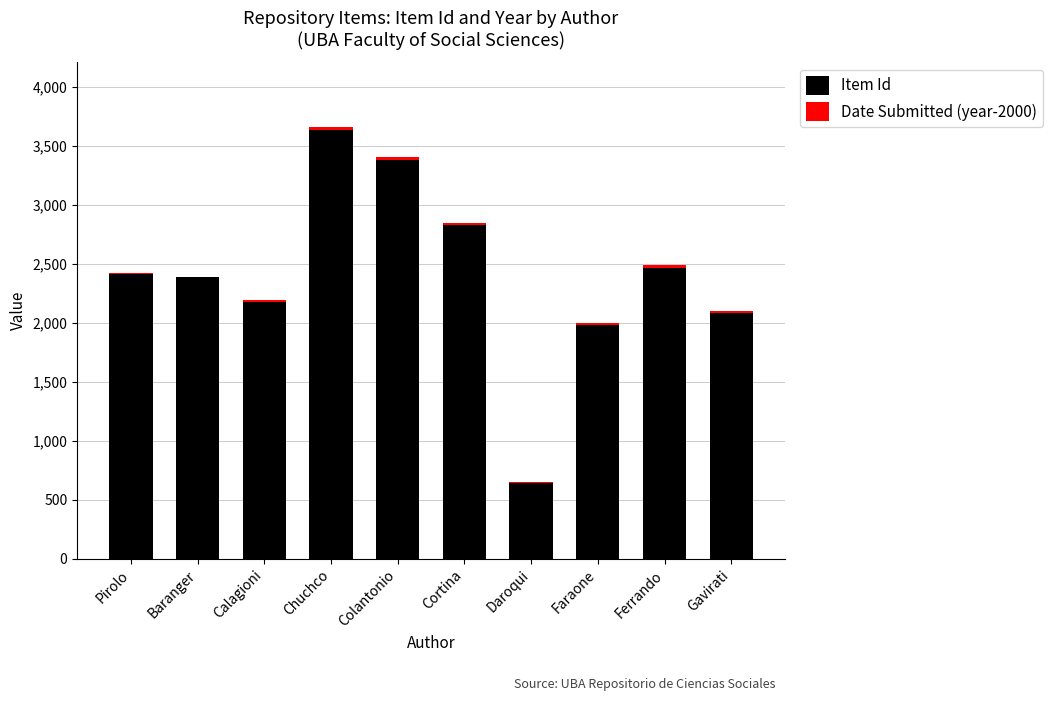

How many series are shown in this chart?

2